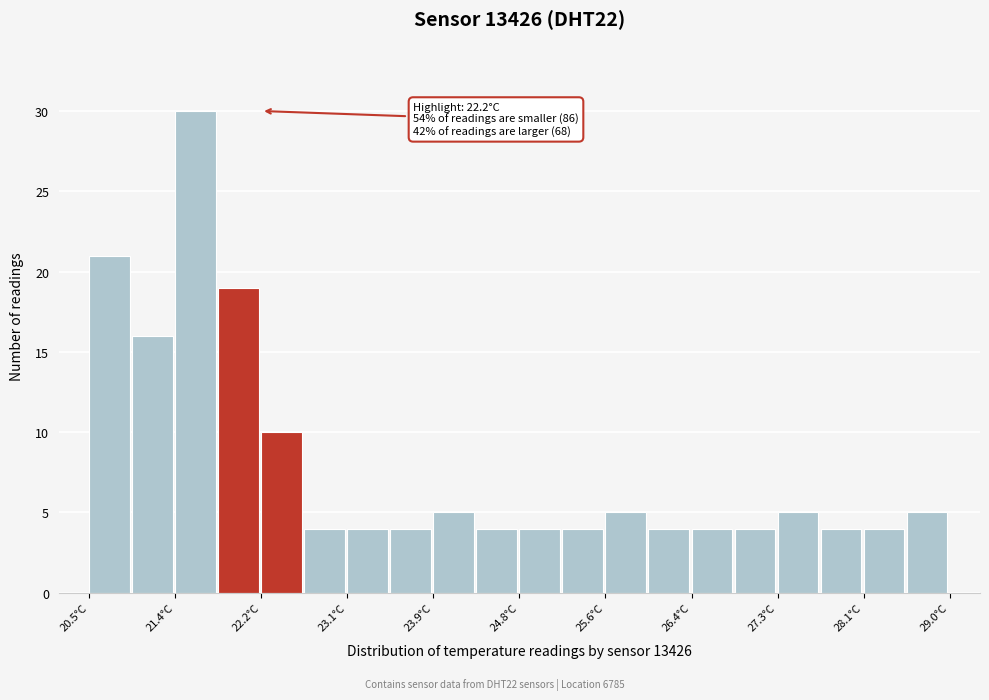

Which range on the x-axis has the tallest bar?

21.4 to 21.8